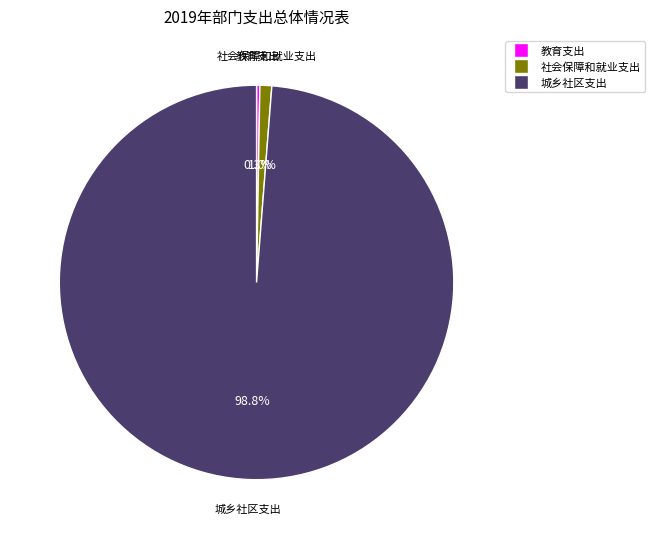

The 社会保障和就业支出 slice represents 11% of the pie. True or false?

False